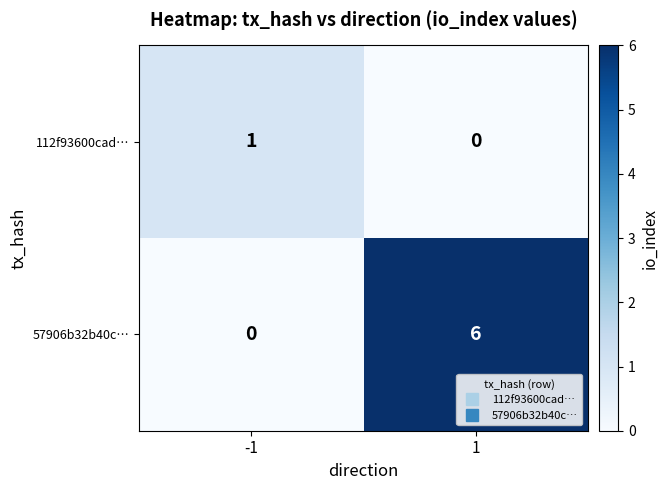

Rank the series at -1 from lowest to highest value.

57906b32b40c…, 112f93600cad…